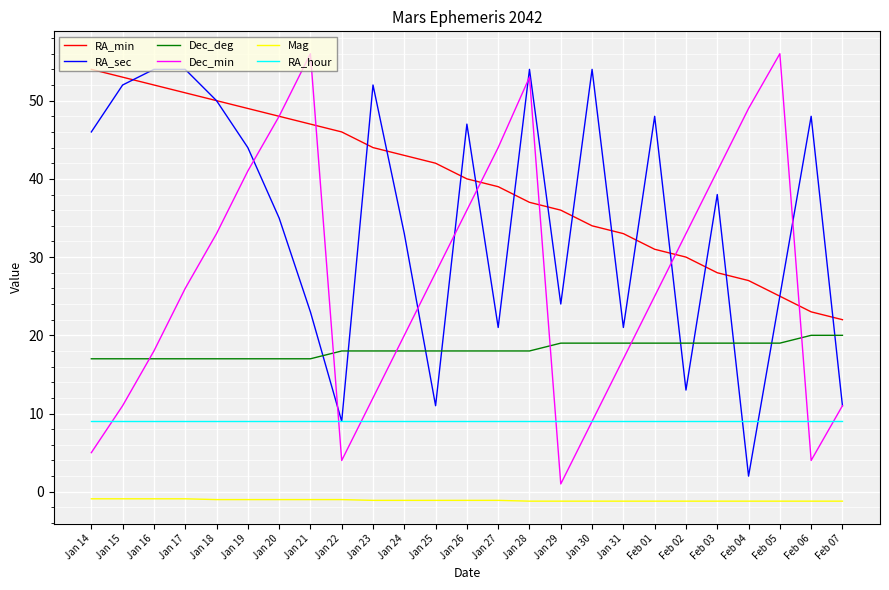

At Jan 27, list the series in order from largest to smallest.

Dec_min, RA_min, RA_sec, Dec_deg, RA_hour, Mag